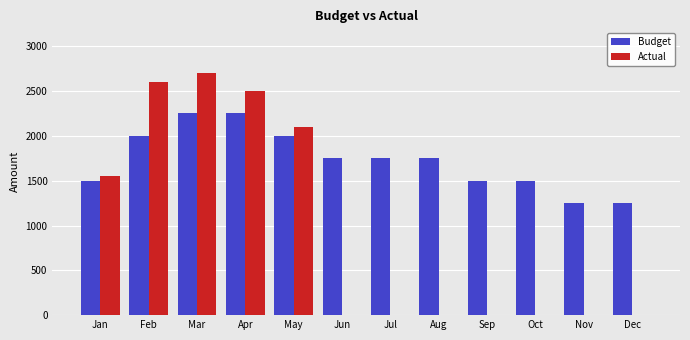

Which series has the largest total across all categories?

Budget